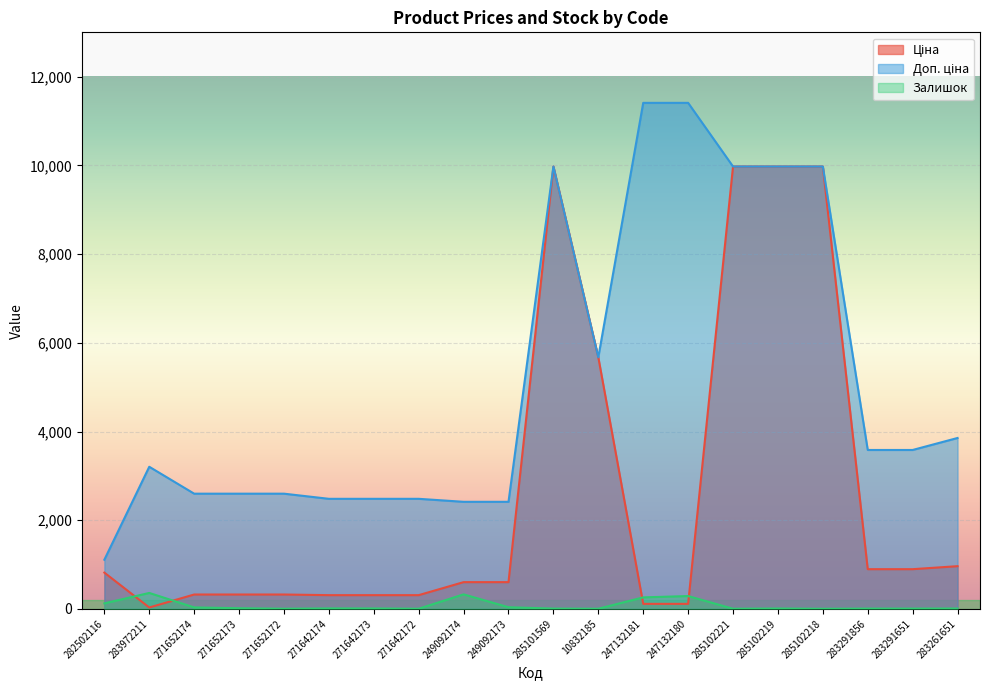

What is the label of the 16th point from the right?

271652172